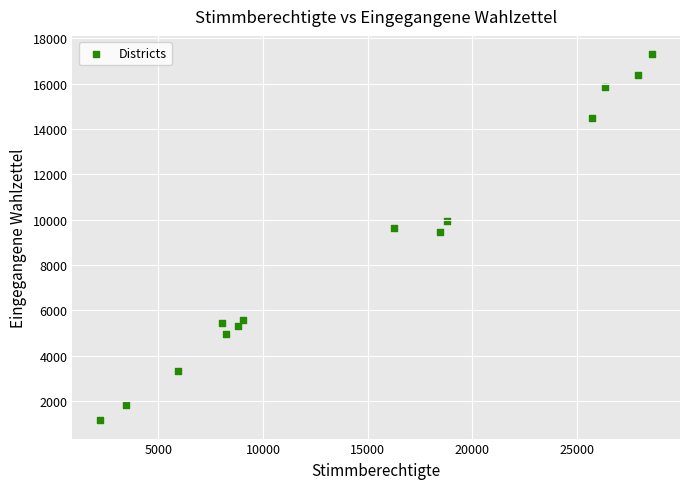

What is the range of X values (max minus min)?

26386